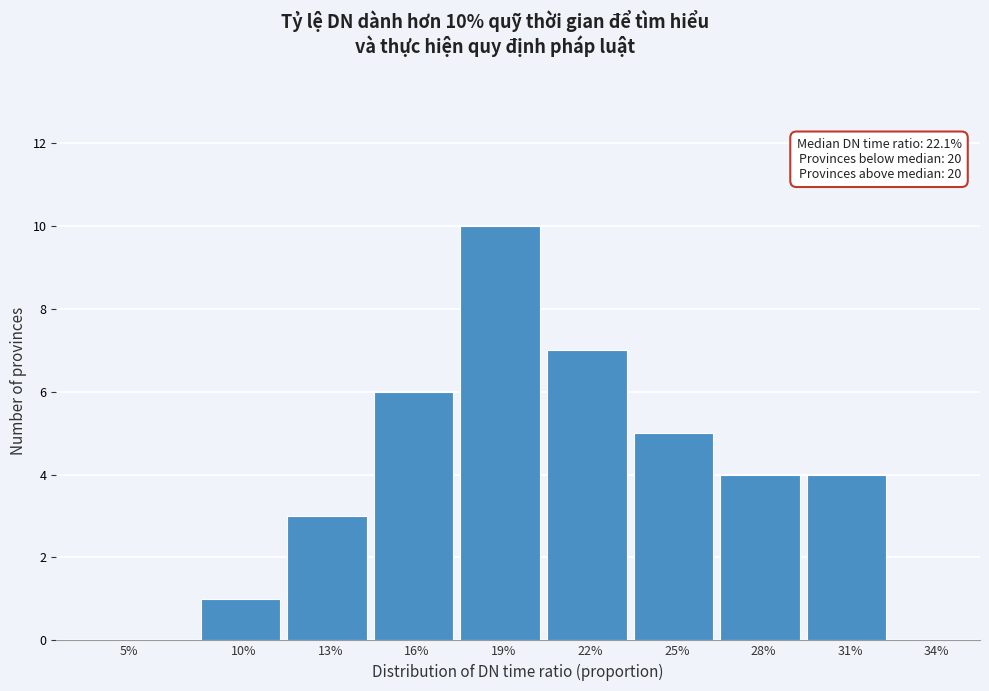

Reading left to right, extract all data points from this chart.

5%=0	10%=1	13%=3	16%=6	19%=10	22%=7	25%=5	28%=4	31%=4	34%=0